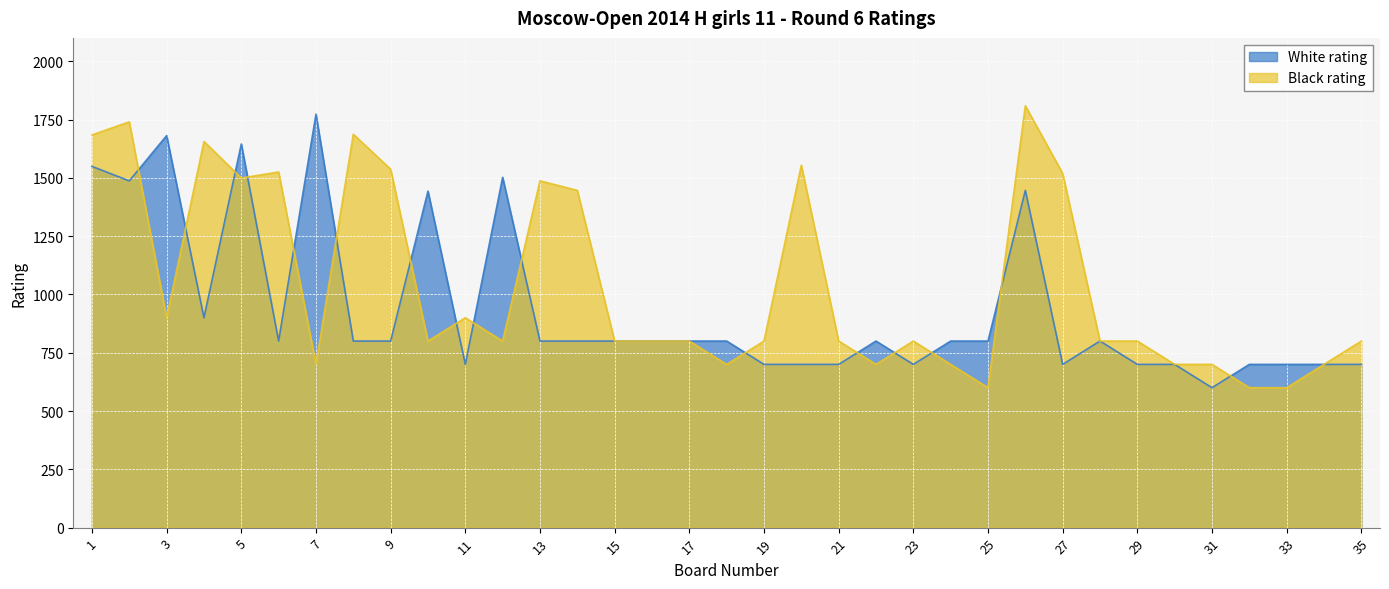

In Black rating, how many points are higher than both neighbors (excluding endpoints)?

9